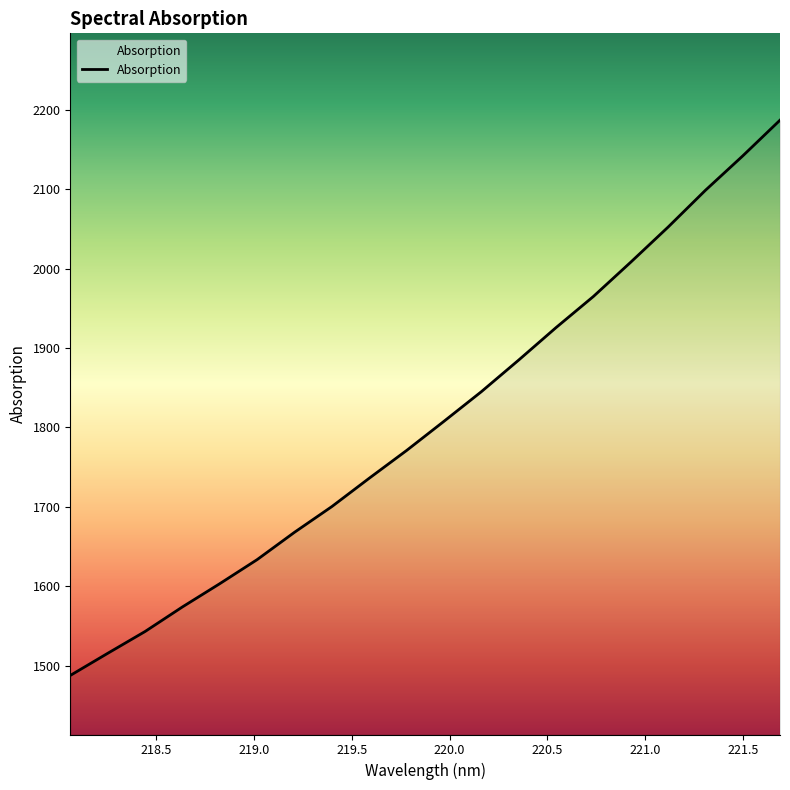

What is the difference between the maximum and minimum values?

699.3